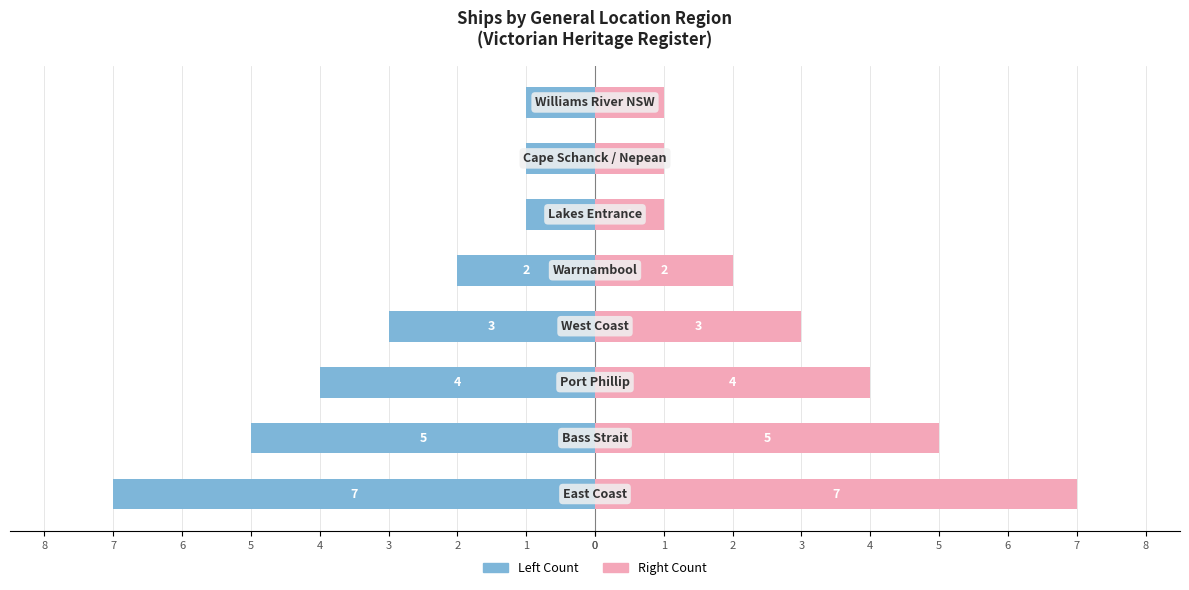

Reading left to right, extract all data points from this chart.

Left Count: -7	-5	-4	-3	-2	-1	-1	-1
Right Count: 7	5	4	3	2	1	1	1